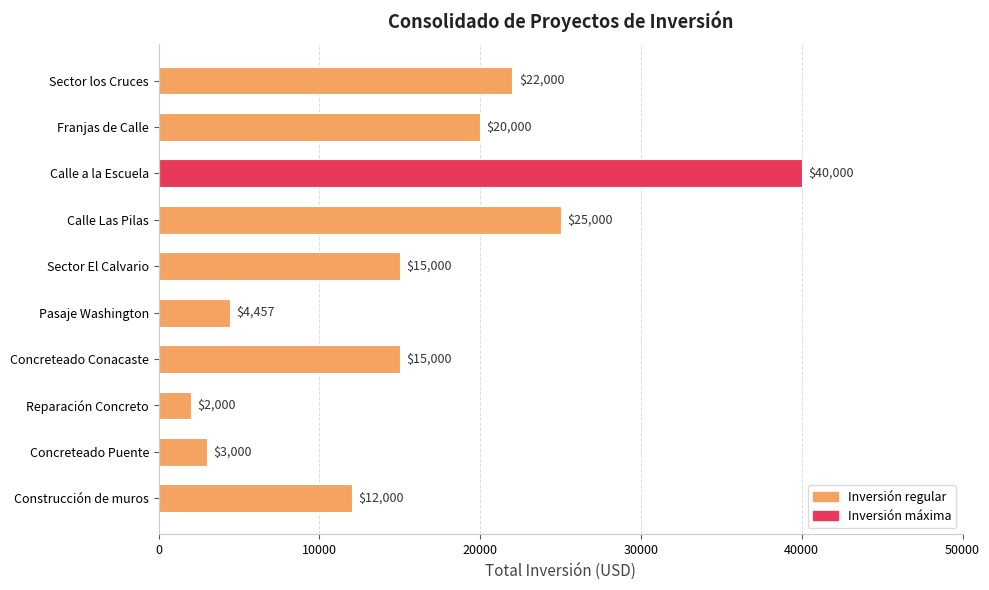

The value at Sector los Cruces is 22000.0. True or false?

True